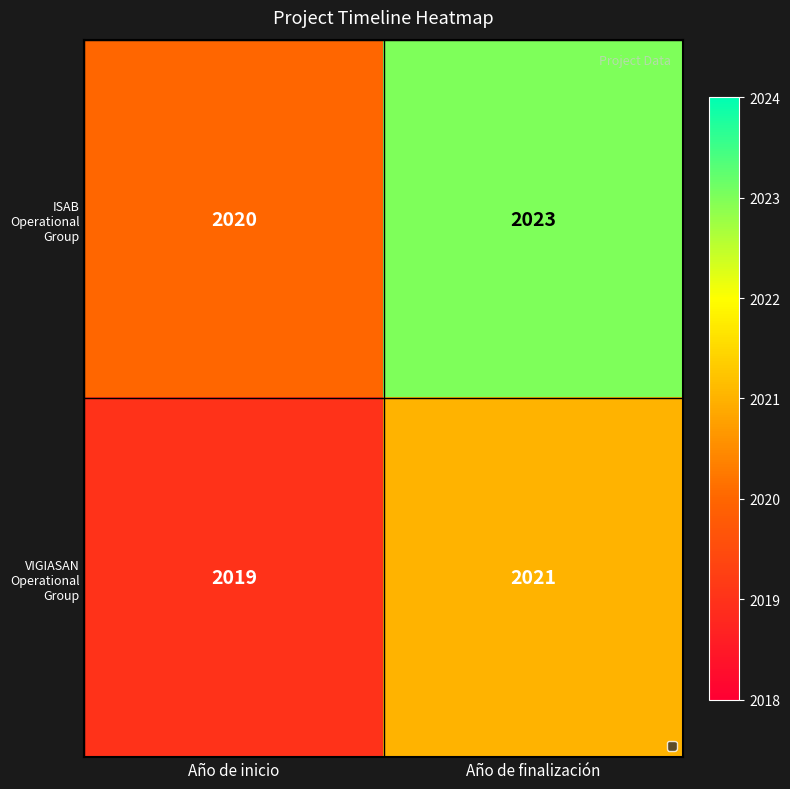

Rank the series at Año de finalización from highest to lowest value.

ISAB Operational Group, VIGIASAN Operational Group